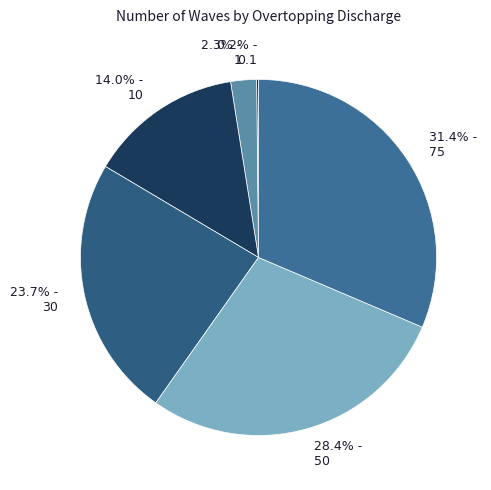

Is there a majority slice in this chart?

No